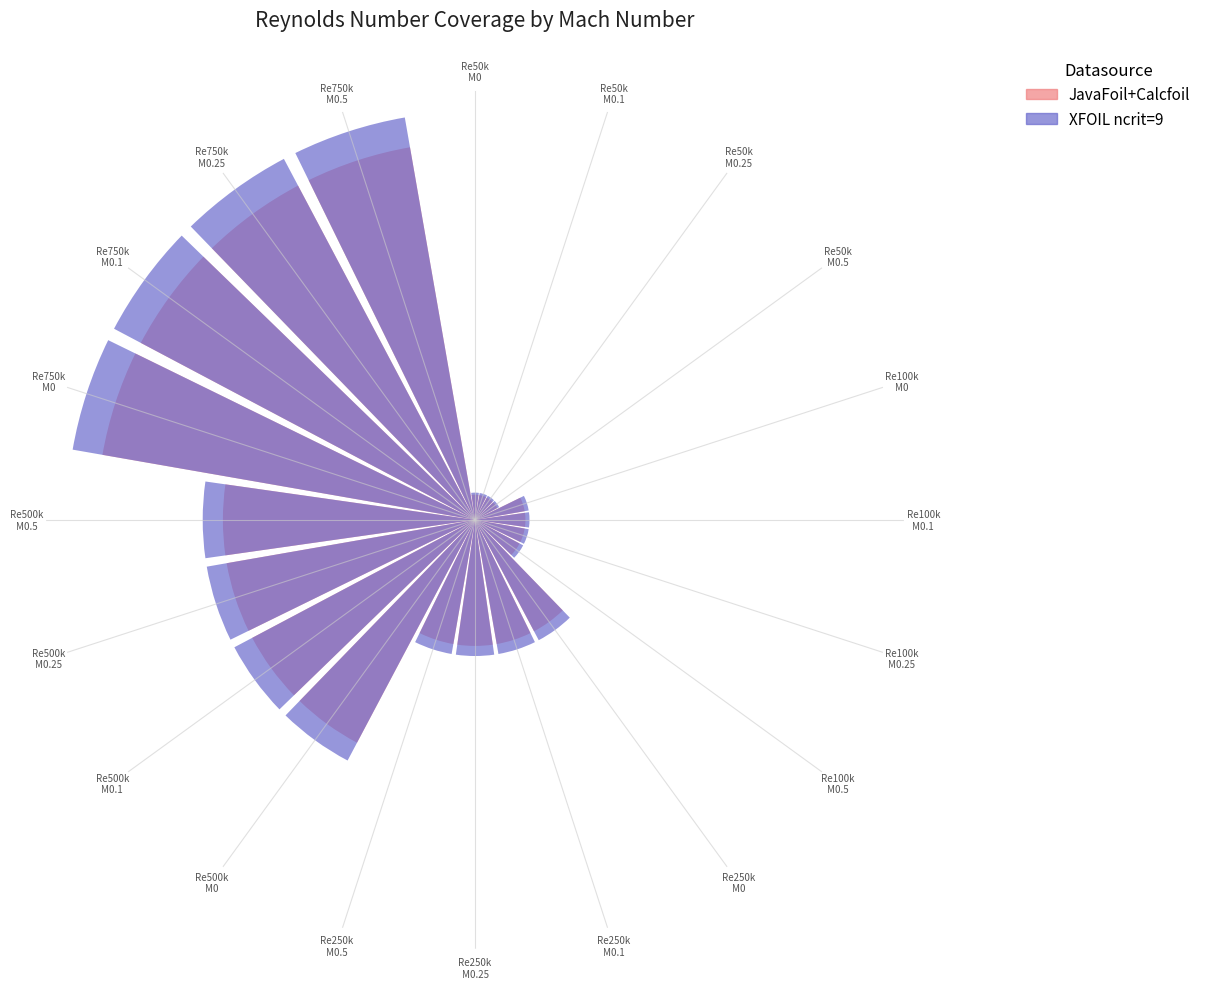

Reading right to left, transcribe all the data shown in this chart.

JavaFoil+Calcfoil: Re750k
M0.5=75.0	Re750k
M0.25=75.0	Re750k
M0.1=75.0	Re750k
M0=75.0	Re500k
M0.5=50.0	Re500k
M0.25=50.0	Re500k
M0.1=50.0	Re500k
M0=50.0	Re250k
M0.5=25.0	Re250k
M0.25=25.0	Re250k
M0.1=25.0	Re250k
M0=25.0	Re100k
M0.5=10.0	Re100k
M0.25=10.0	Re100k
M0.1=10.0	Re100k
M0=10.0	Re50k
M0.5=5.0	Re50k
M0.25=5.0	Re50k
M0.1=5.0	Re50k
M0=5.0
XFOIL ncrit=9: Re750k
M0.5=81.0	Re750k
M0.25=81.0	Re750k
M0.1=81.0	Re750k
M0=81.0	Re500k
M0.5=54.0	Re500k
M0.25=54.0	Re500k
M0.1=54.0	Re500k
M0=54.0	Re250k
M0.5=27.0	Re250k
M0.25=27.0	Re250k
M0.1=27.0	Re250k
M0=27.0	Re100k
M0.5=10.8	Re100k
M0.25=10.8	Re100k
M0.1=10.8	Re100k
M0=10.8	Re50k
M0.5=5.4	Re50k
M0.25=5.4	Re50k
M0.1=5.4	Re50k
M0=5.4